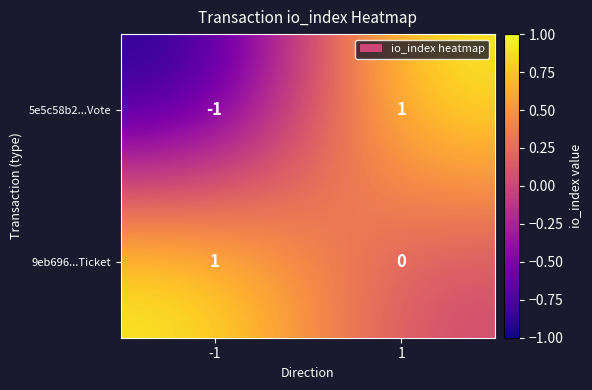

Which series changed the most between -1 and 1?

5e5c58b2...Vote